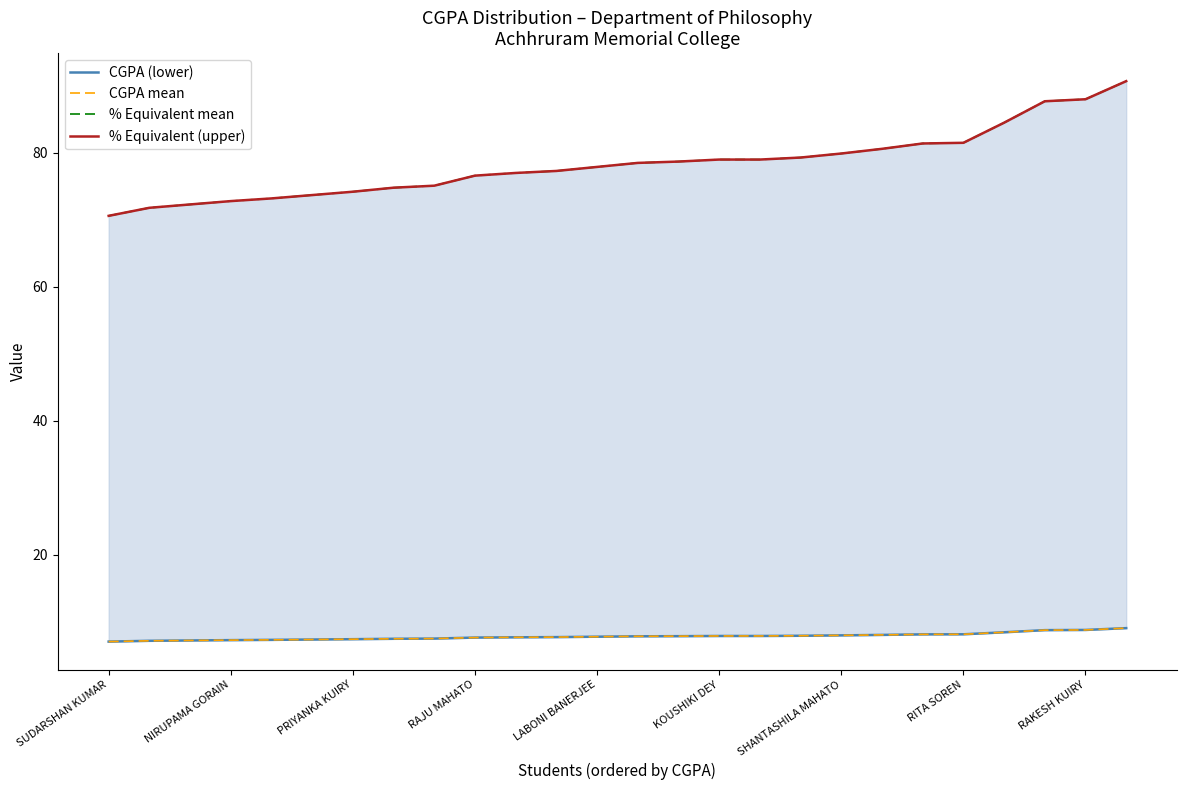

Is it true that CGPA (lower) equals 11.5 at KOUSHIKI DEY?

False